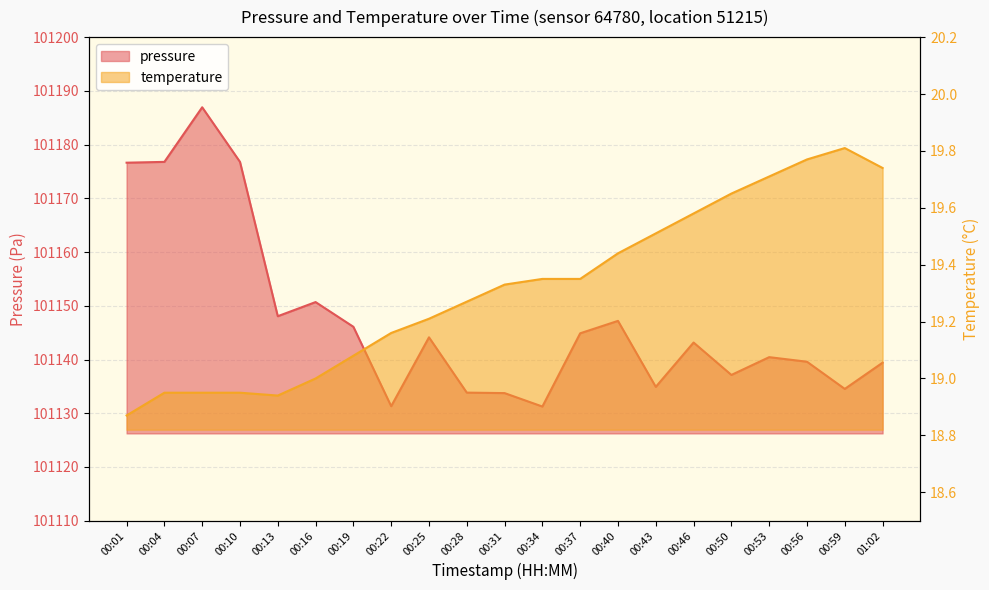

At which category does the chart reach its peak across all series?

00:07